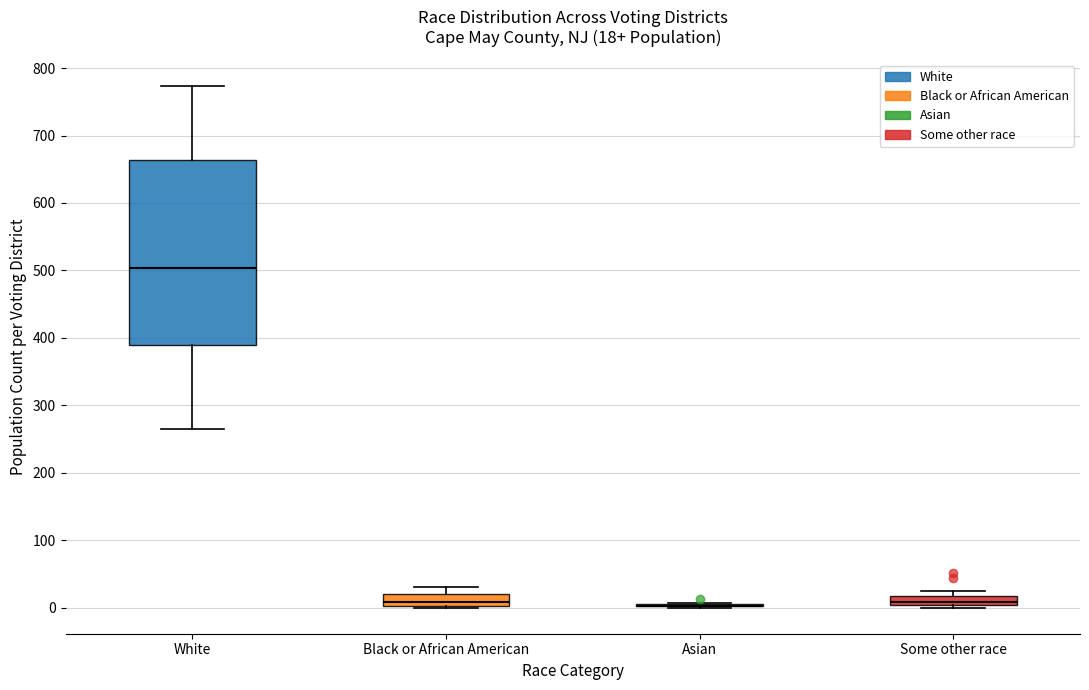

Comparing the boxes themselves (not the whiskers), which one is the tallest?

White